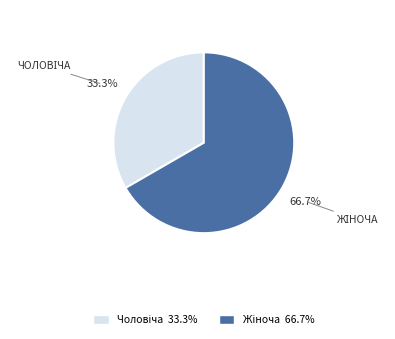

Is there a majority slice in this chart?

Yes